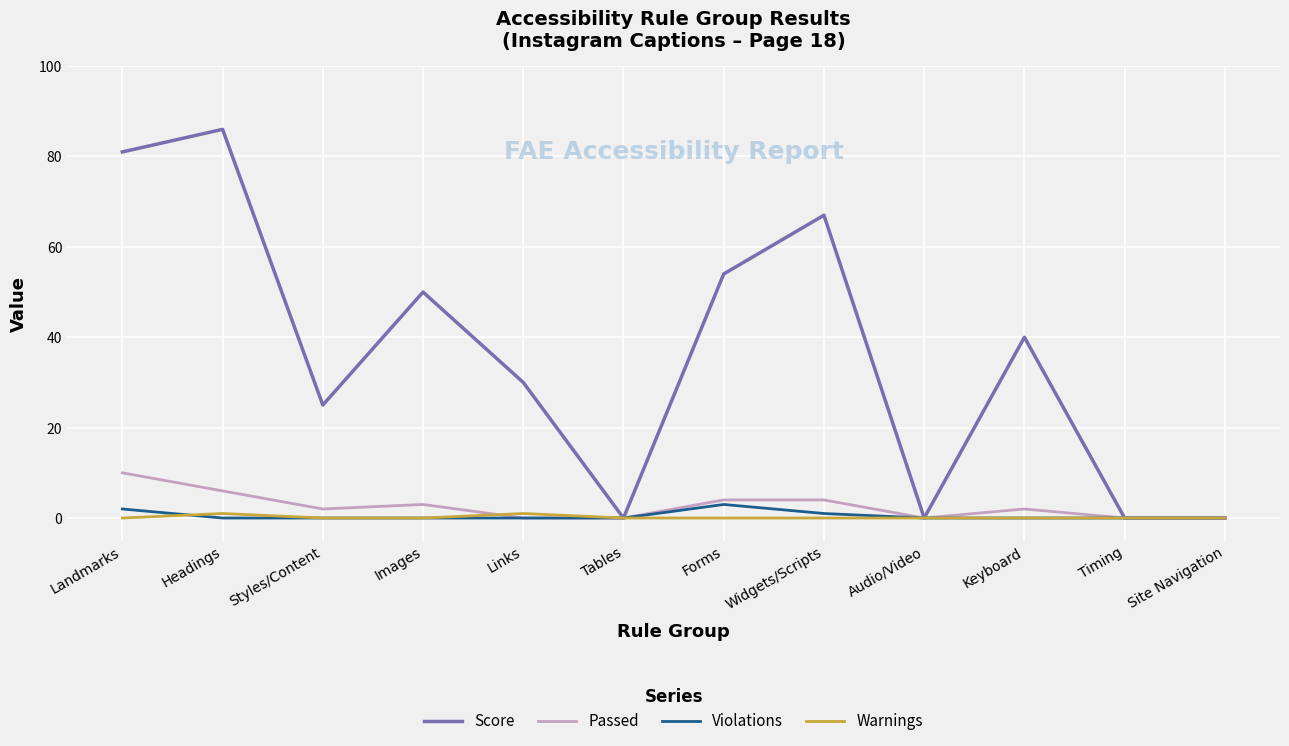

Between which two adjacent categories do Passed and Warnings first intersect?

Images and Links